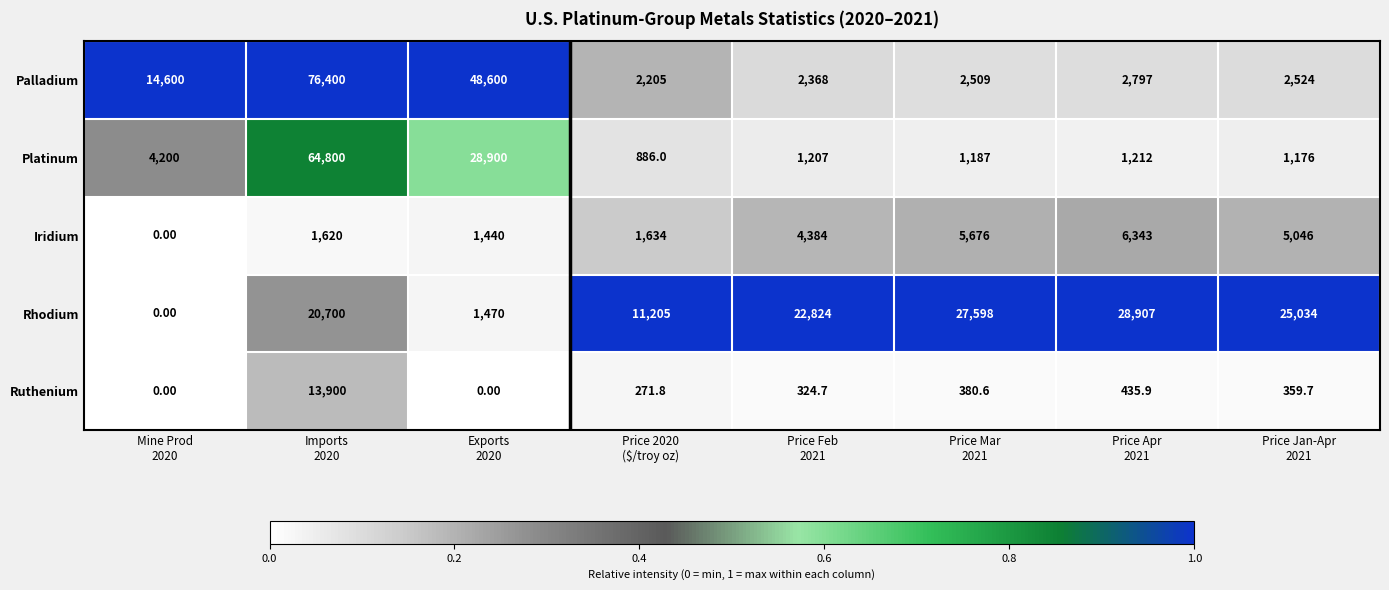

What is the difference between the maximum and second lowest values in the Palladium series?

74032.0